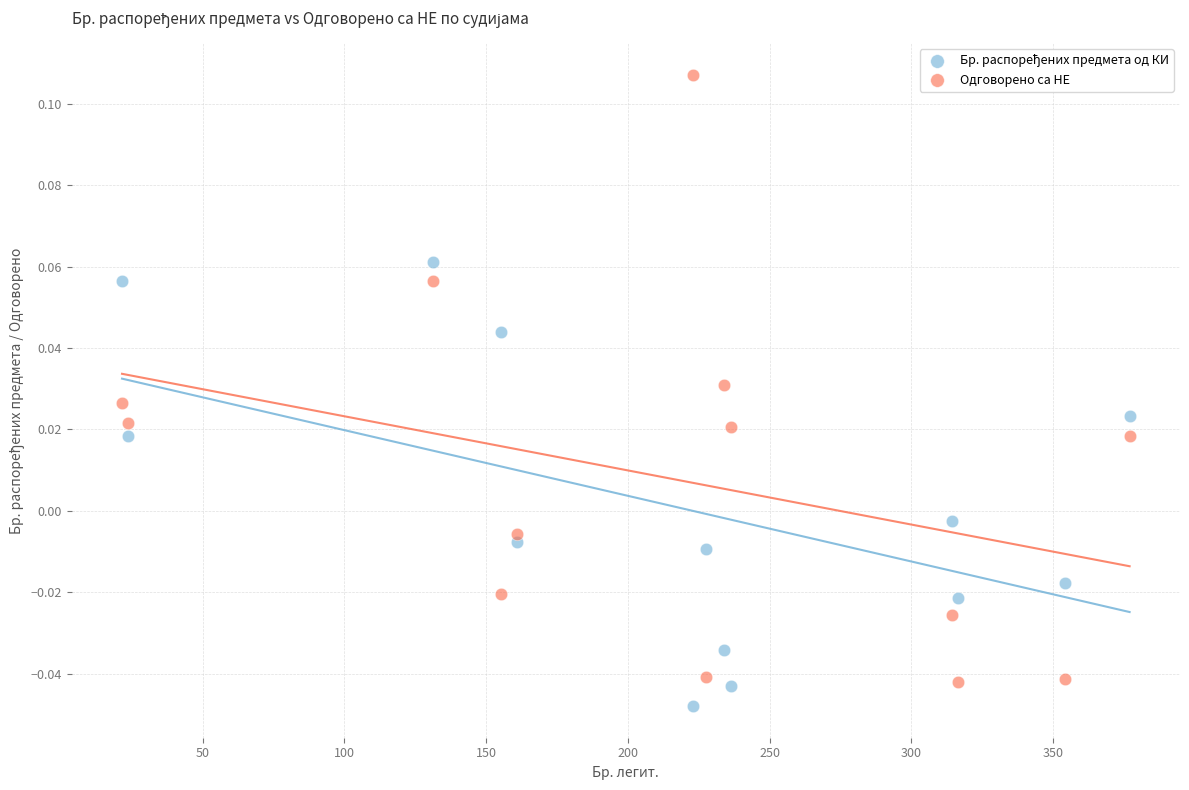

Which series contains the highest Y value?

Одговорено са НЕ